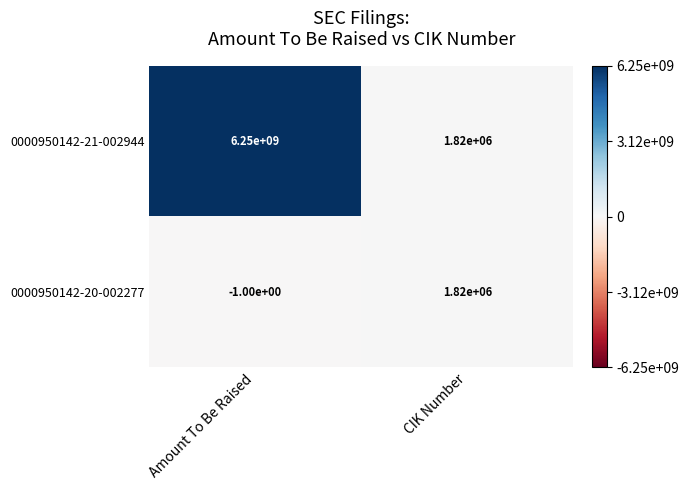

What is the approximate value of 0000950142-20-002277 at CIK Number?

1820000